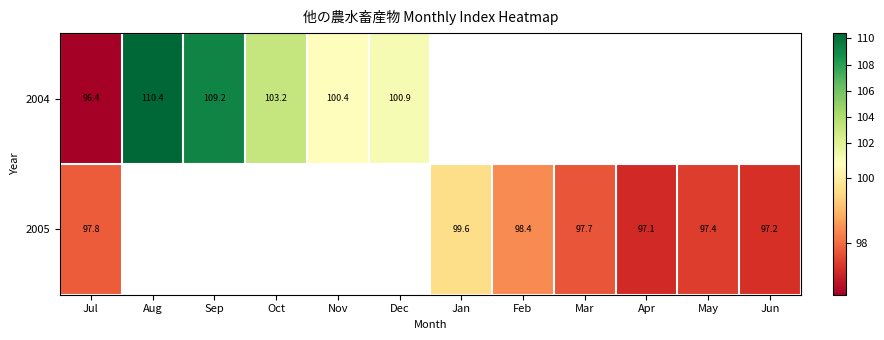

At which category is the sum across all series the highest?

Jul